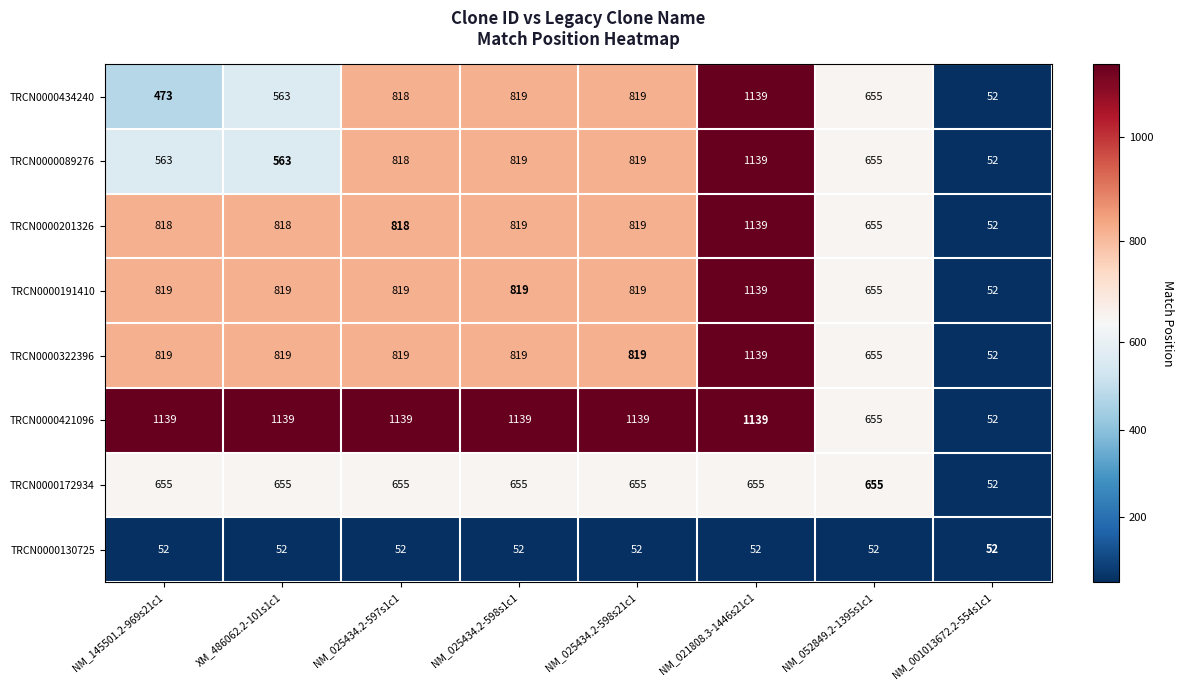

How many values in the TRCN0000322396 series are below 819?

2